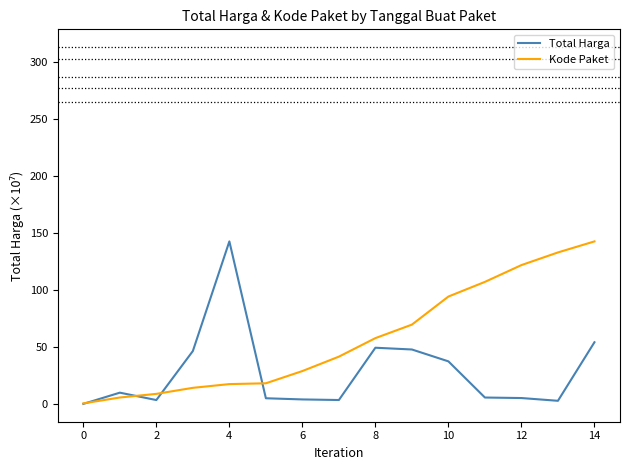

Which series has the largest total across all categories?

Kode Paket